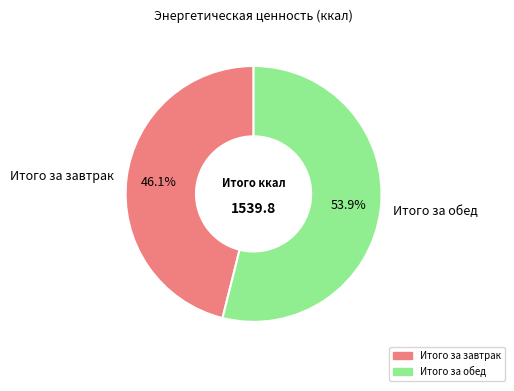

What percentage is the Итого за обед slice, to the nearest percent?

54%